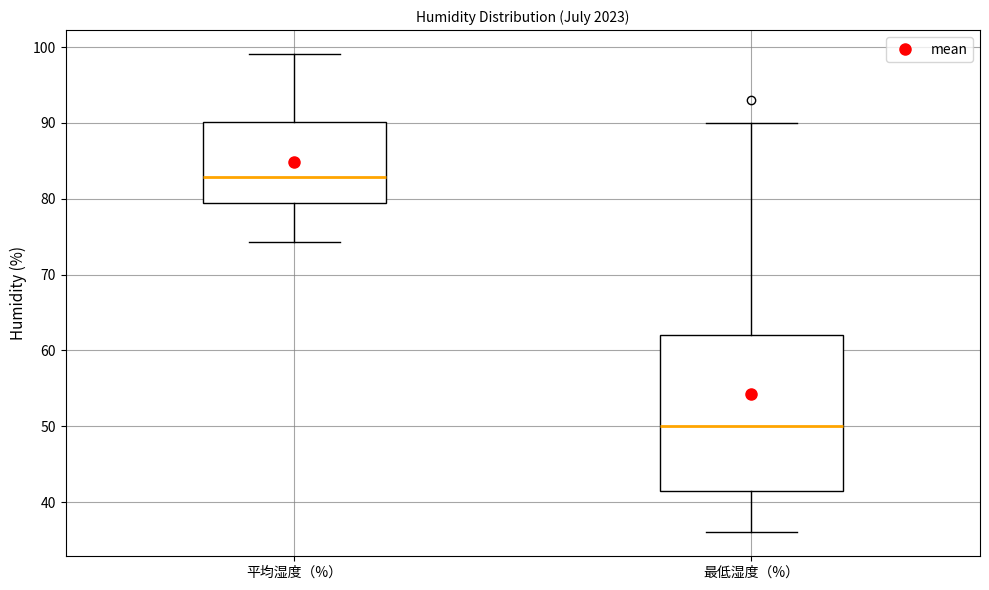

Reading left to right, transcribe this box plot: for each box, give where its median line is, the range the box spans, and where its two whiskers end, as read against the y-axis. The values are not printed on the chart, so give them approximately, as read against the axis.

平均湿度（%）: median 83, box 79 to 90, whiskers 74 to 99
最低湿度（%）: median 50, box 42 to 62, whiskers 36 to 90